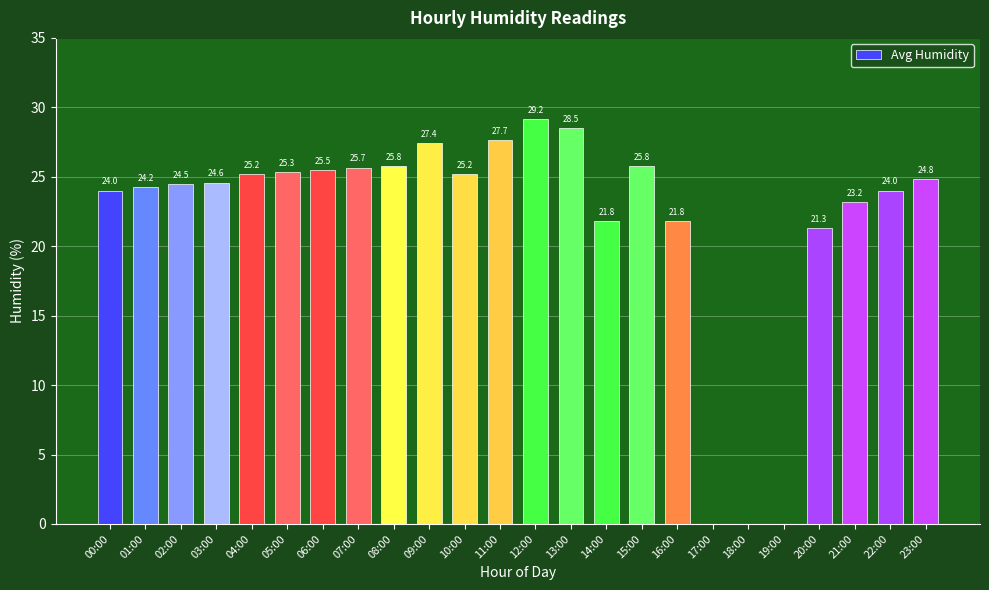

True or false: the data shows 34.7 at 14:00.

False